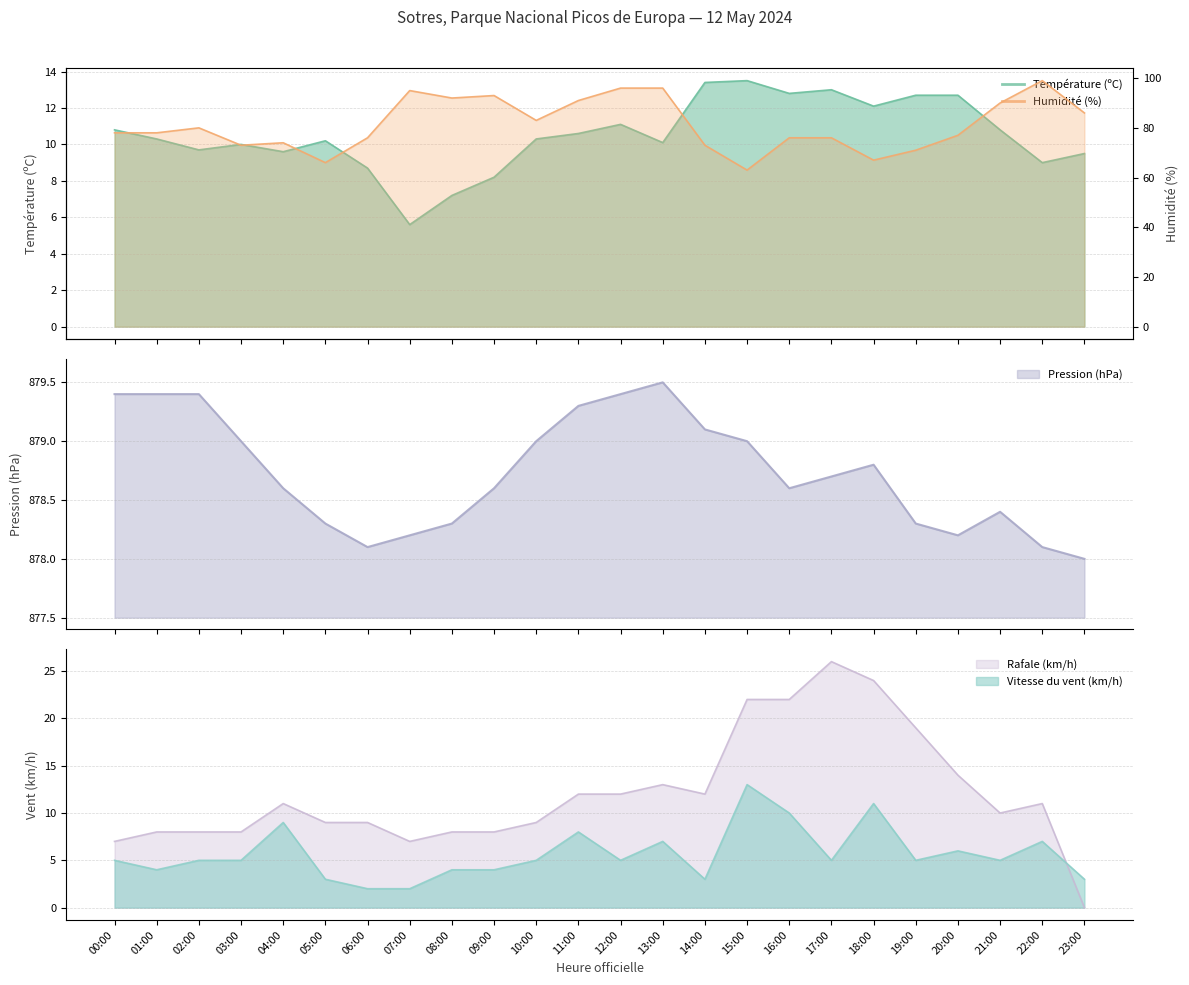

What is the difference between the highest and lowest values at 02:00?

874.4